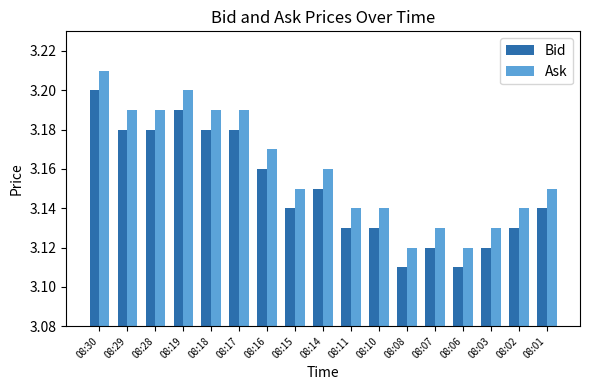

What is the total value across all series at 08:14?

6.3